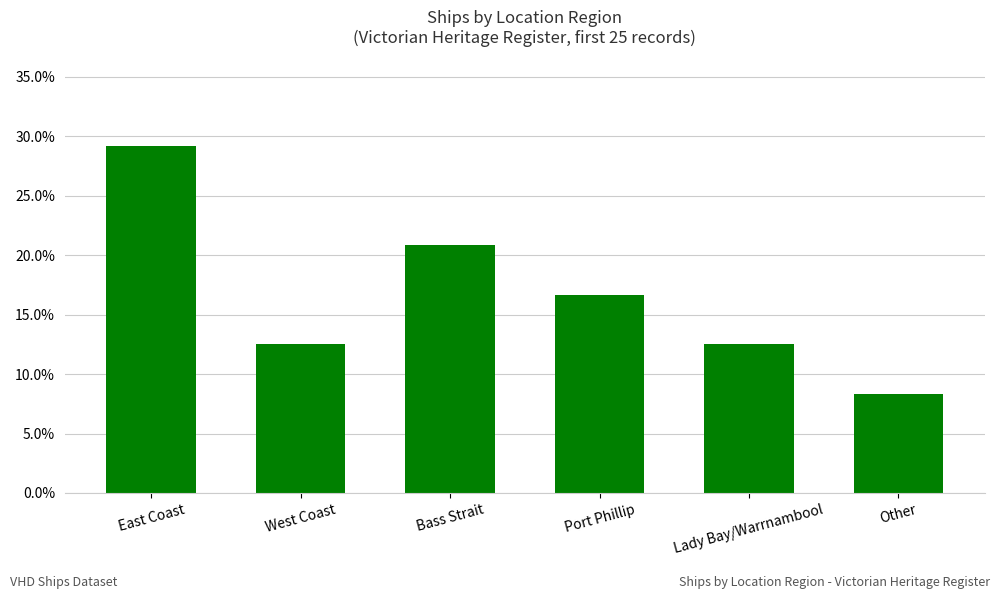

What is the value of the 6th bar from the left?

0.1